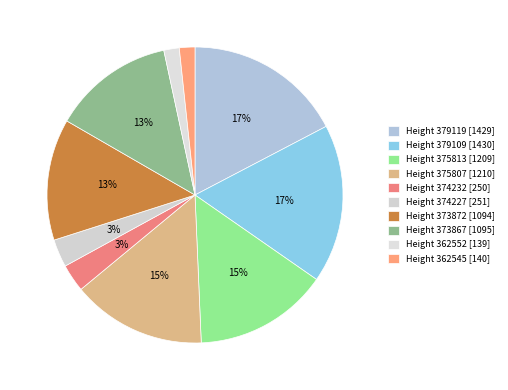

Count the number of slices in the pie.

10